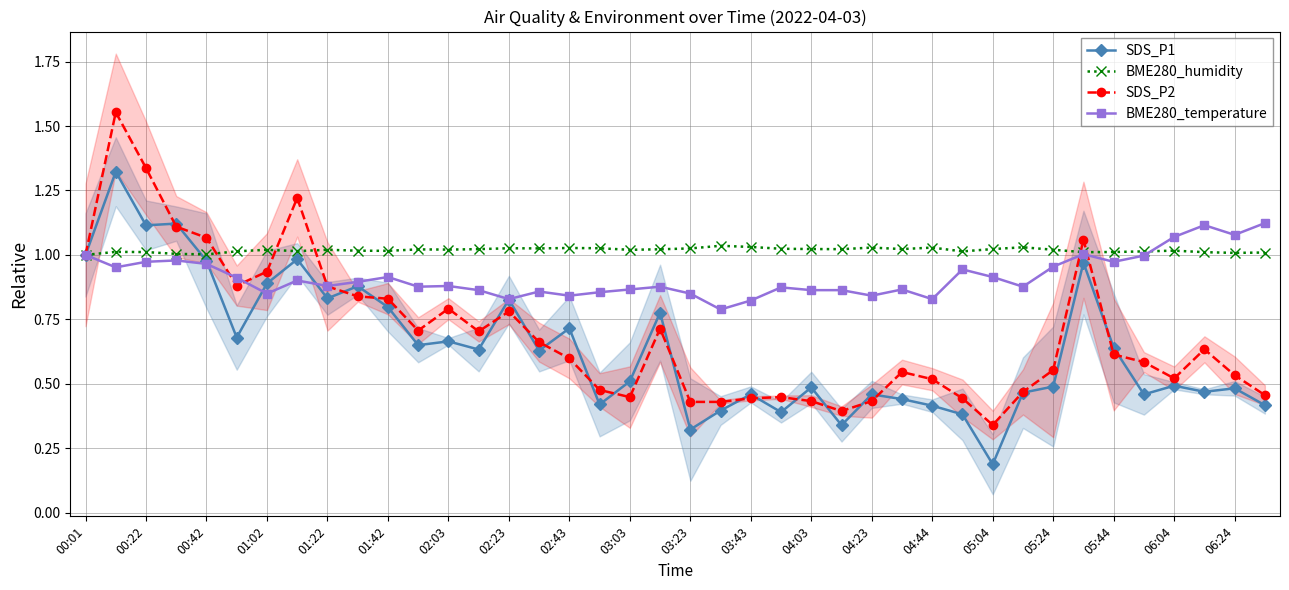

How many lines are shown in the chart?

4